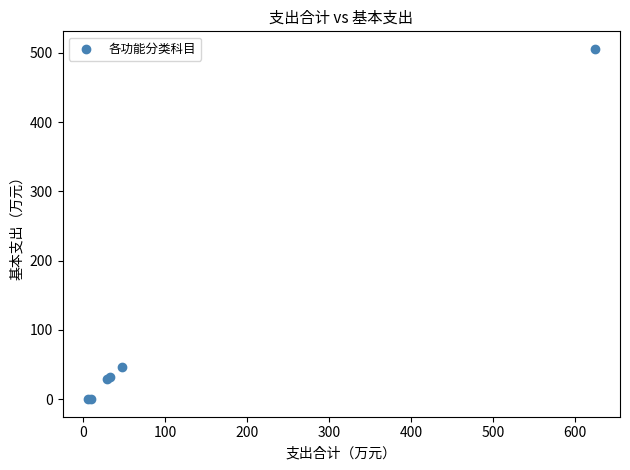

What Y value in the scatter plot is closest to 252?

46.5